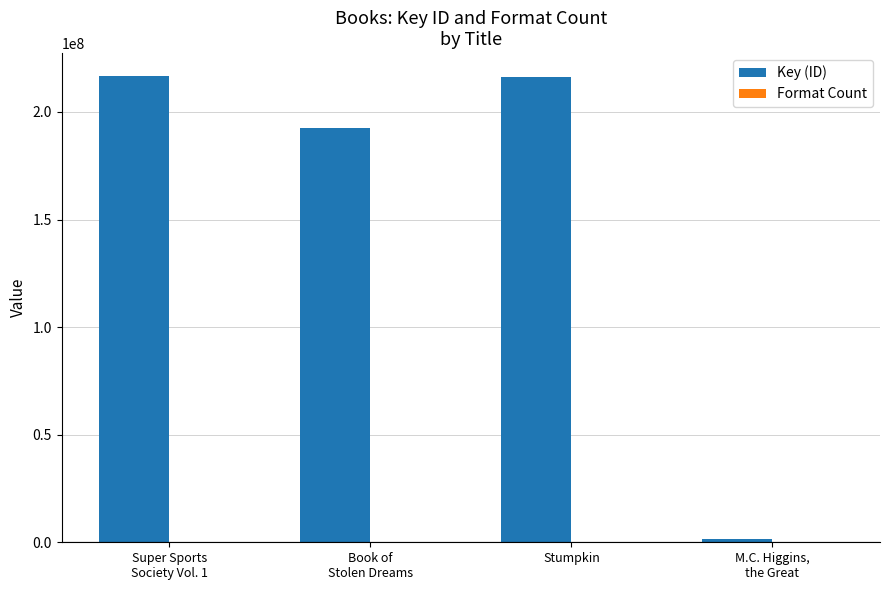

What is the maximum value shown in the chart?

216497531